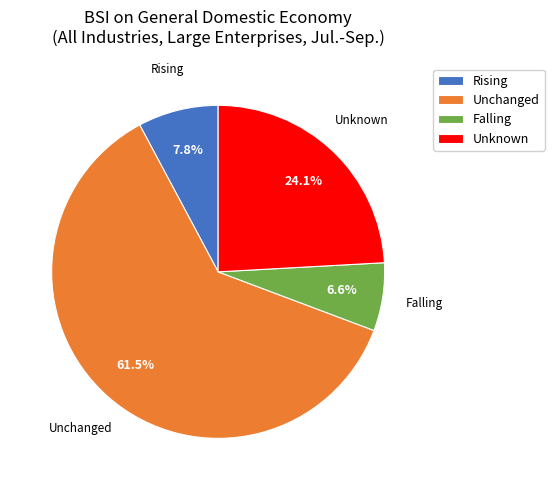

True or false: Rising accounts for 17% of the total.

False